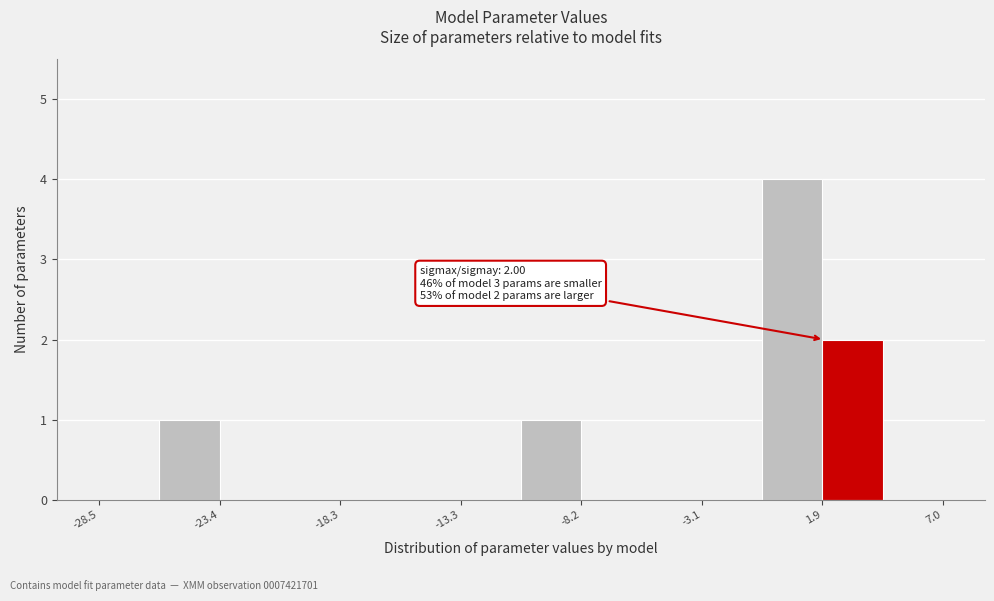

Read against the x-axis, roughly where is the centre of the tallest bar?

1